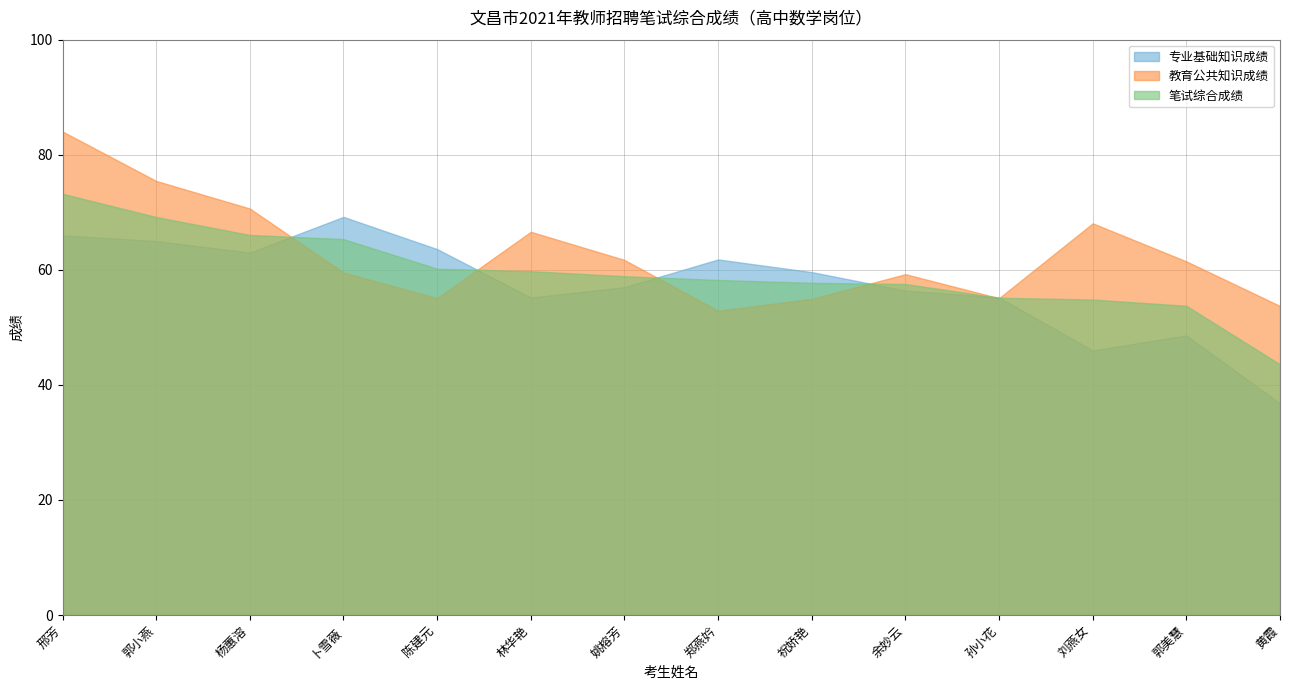

What is the label of the 8th point from the right?

姚榕芳